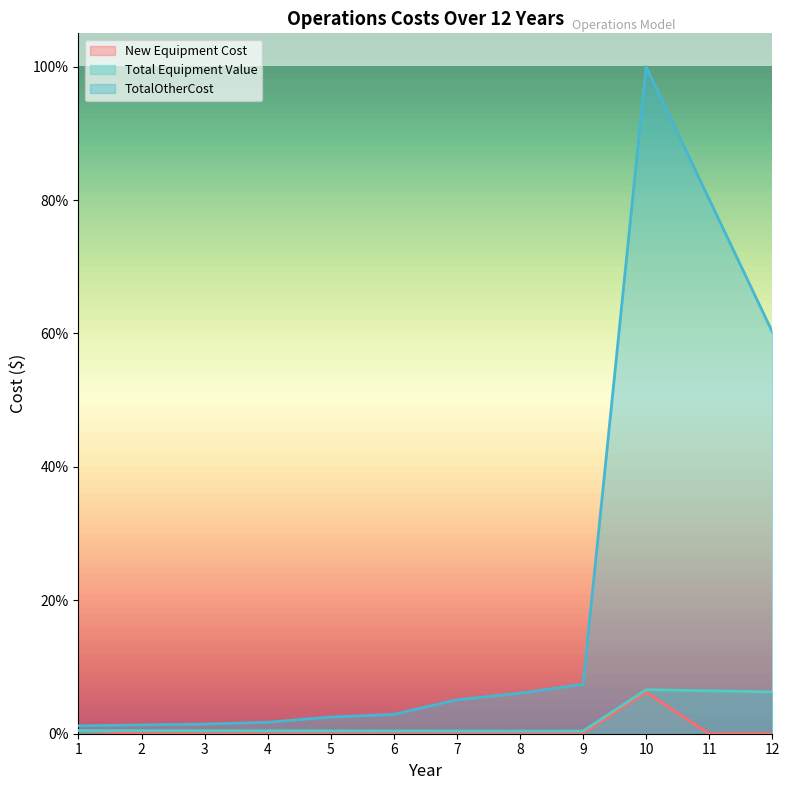

True or false: New Equipment Cost has more than 1 points higher than both neighbors.

False